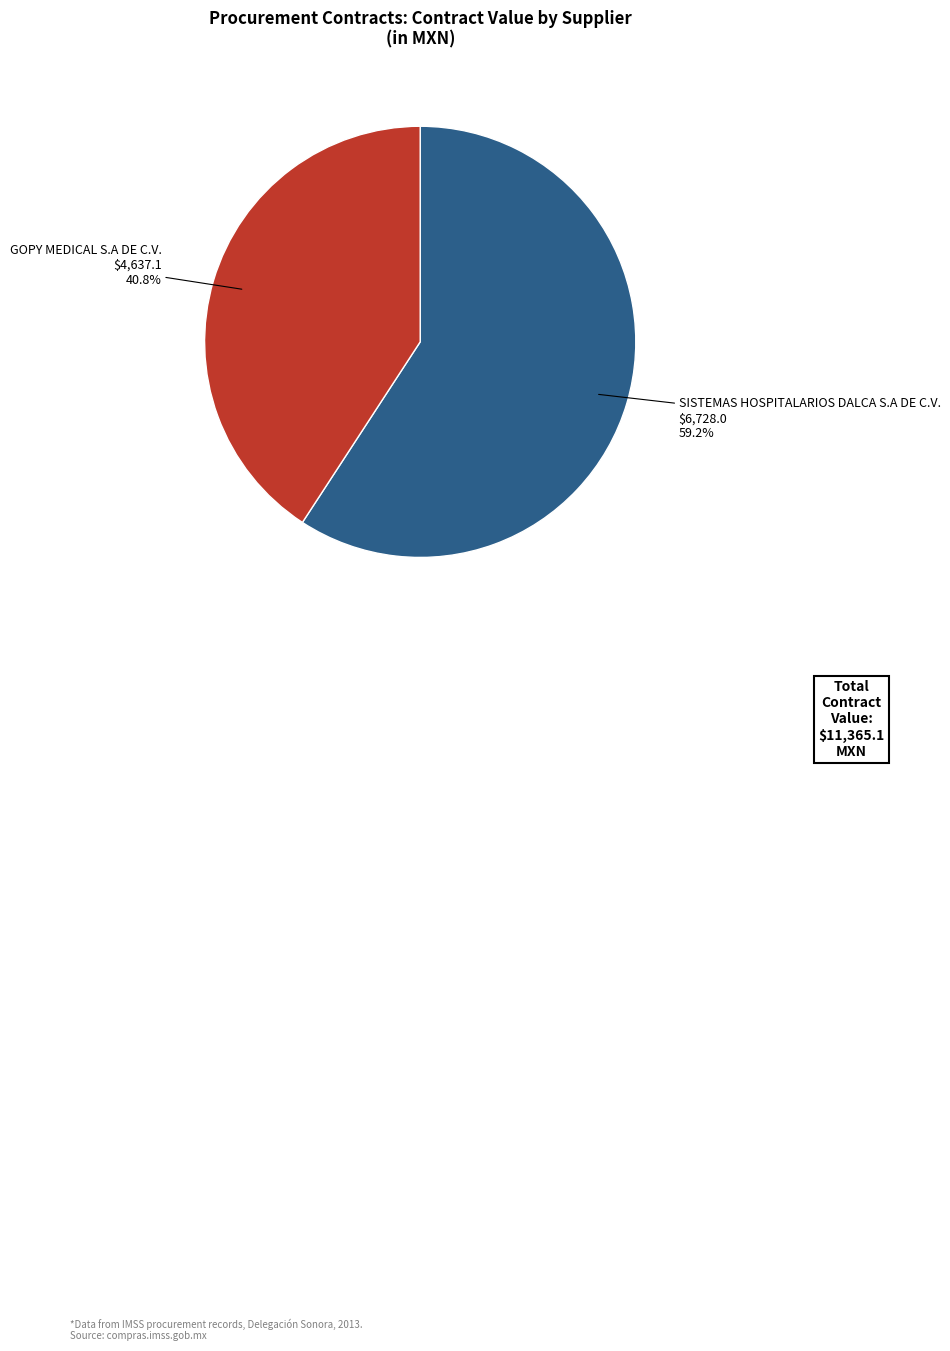

Does any single category account for the majority?

Yes